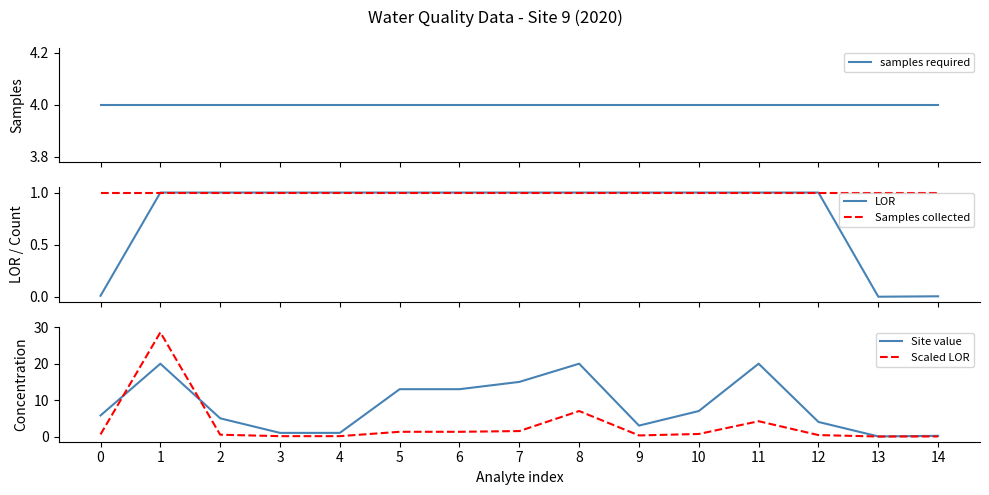

What is the sum of all Scaled LOR values?

46.6